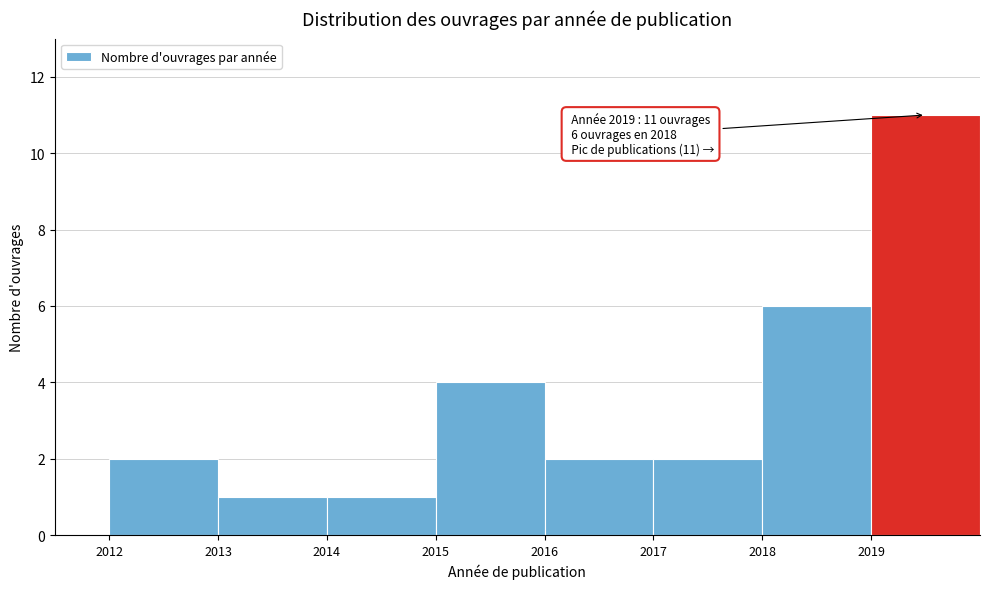

Which range on the x-axis has the tallest bar?

2019 to 2020